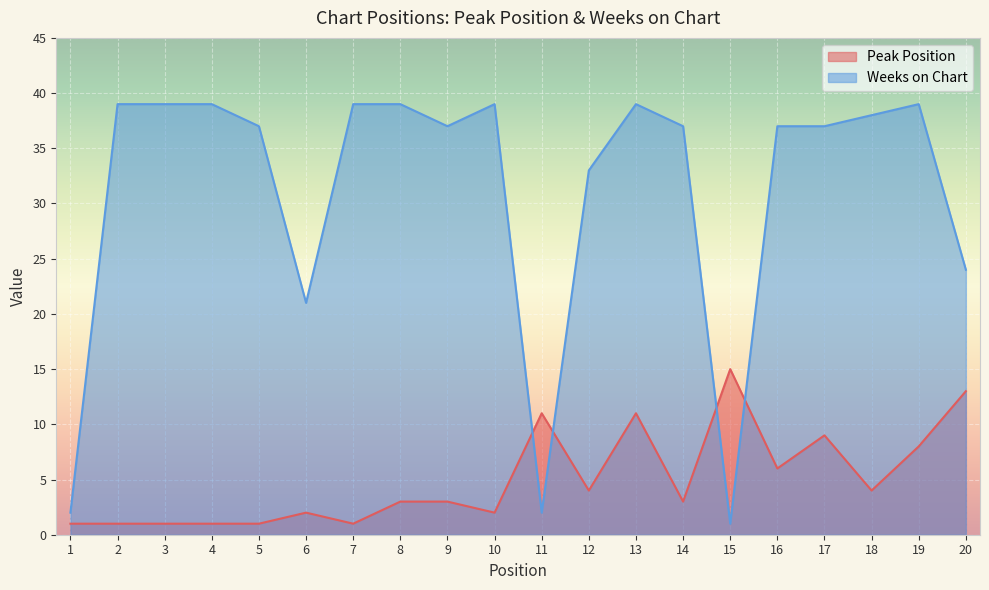

List the labels in order of Weeks on Chart value, largest first.

2, 3, 4, 7, 8, 10, 13, 19, 18, 5, 9, 14, 16, 17, 12, 20, 6, 1, 11, 15